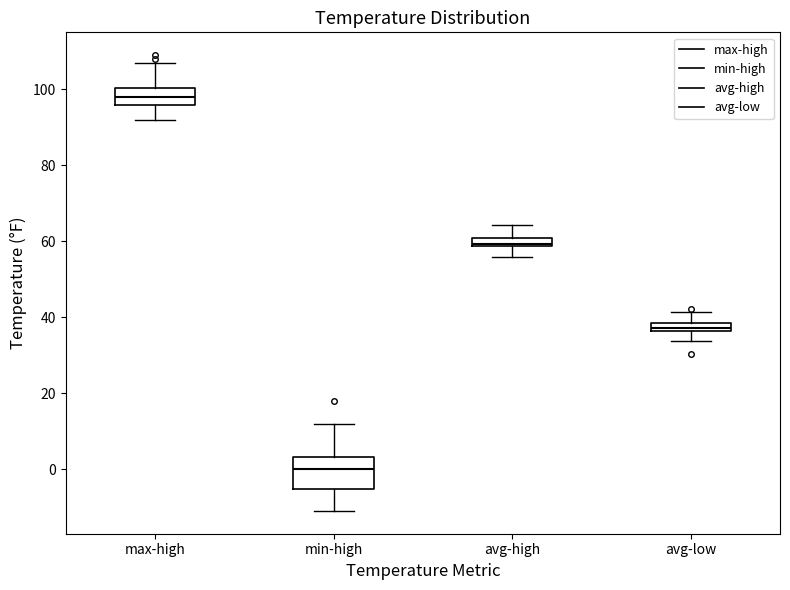

Where is the upper edge of the box for min-high on the y-axis? The values are not printed on the chart, so give them approximately, as read against the axis.

4